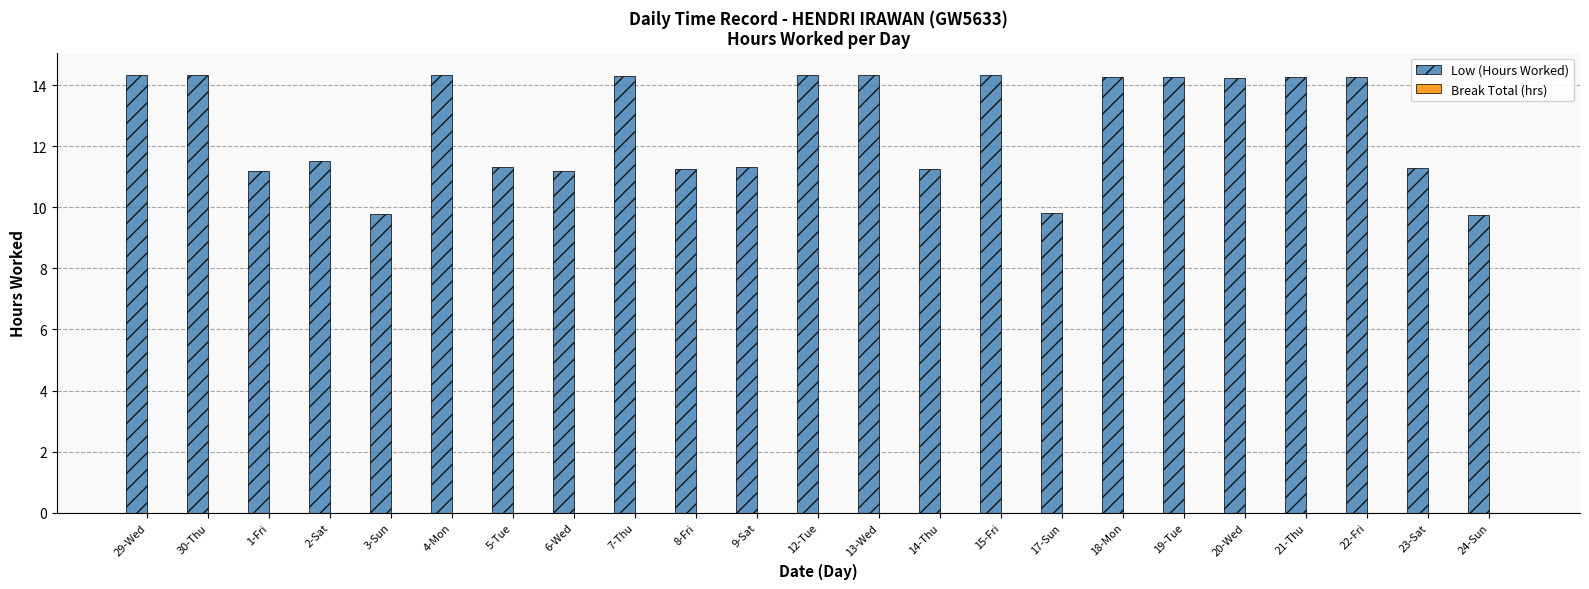

Between 29-Wed and 1-Fri, which is larger?

29-Wed